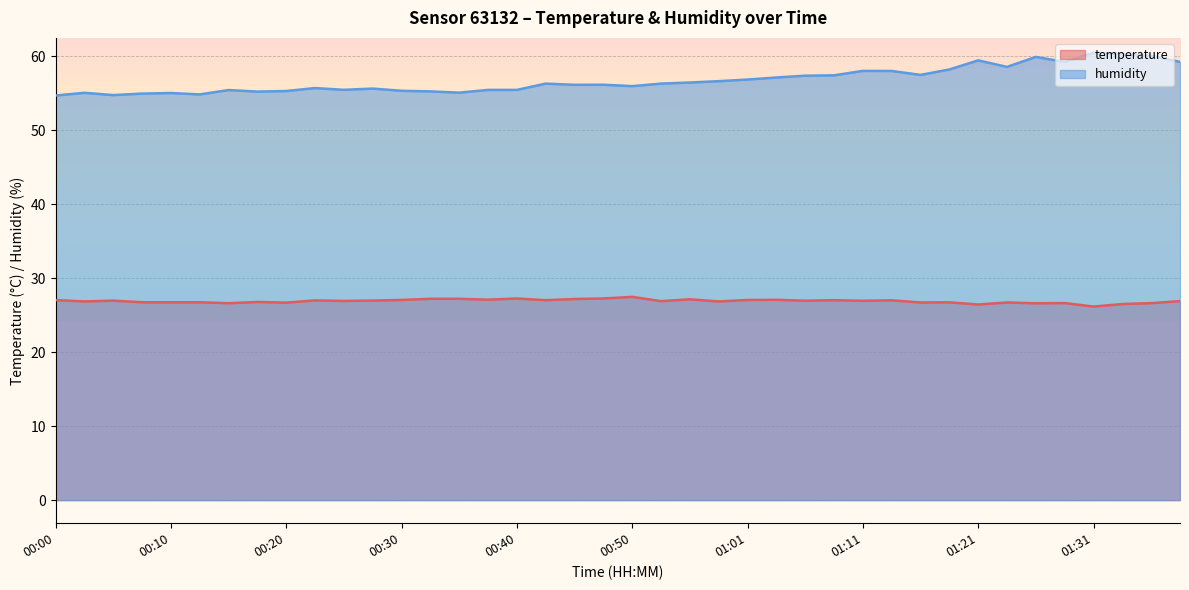

What is the sum of the temperature values at 00:28 and 00:30?

54.0